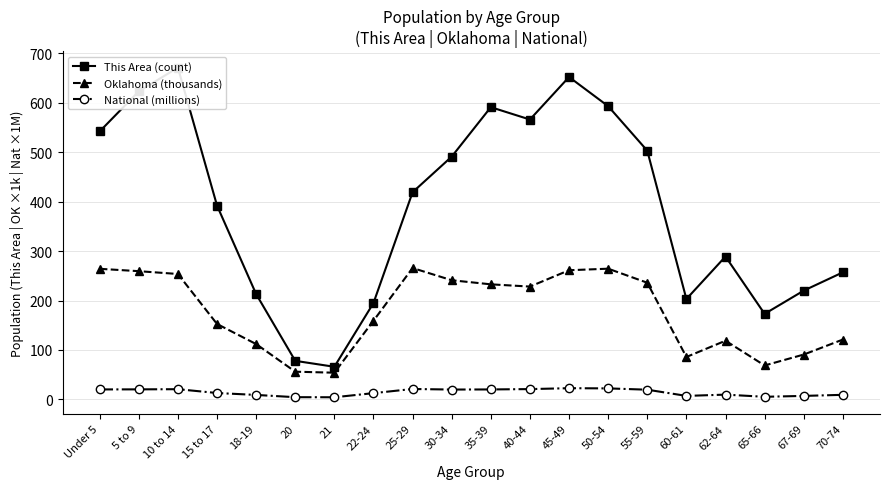

Where is the first local maximum for This Area (count)?

10 to 14